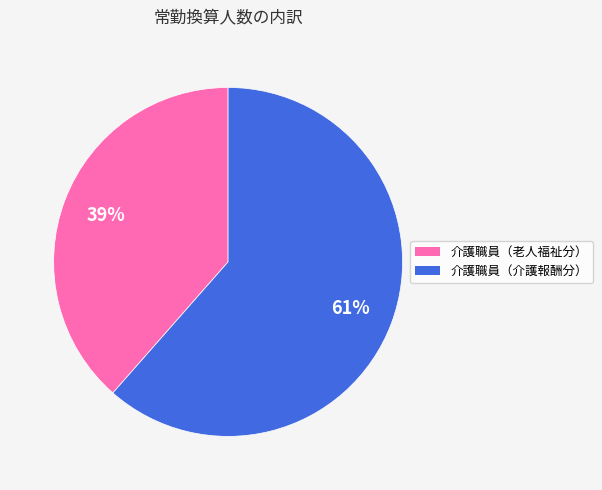

To the nearest percent, what is the average slice percentage?

50%